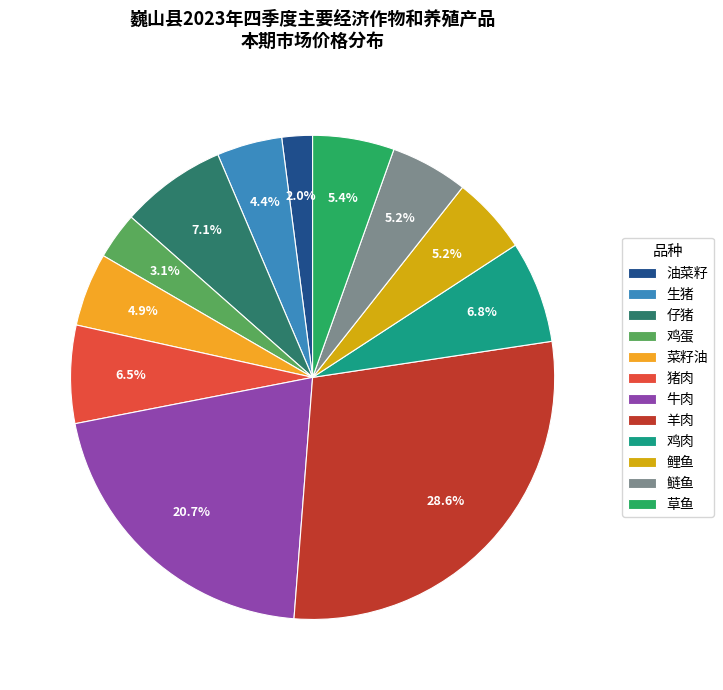

Is there any slice that represents more than half of the pie?

No